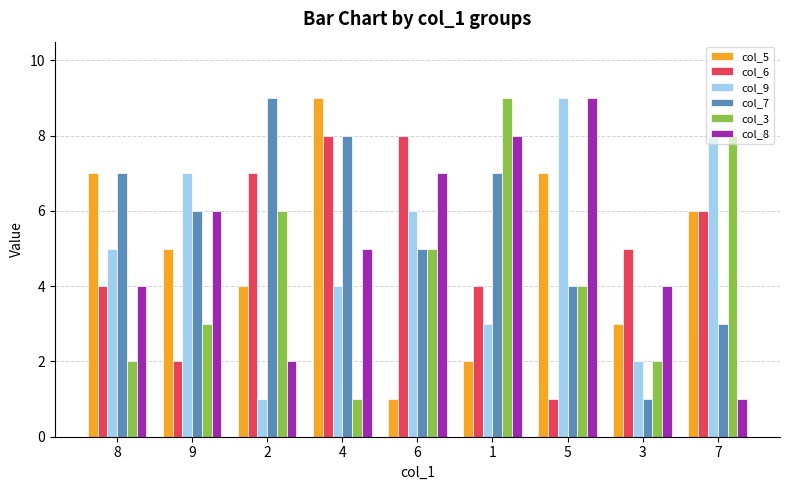

Reading right to left, what are all the values shown in this chart?

col_5: 6	3	7	2	1	9	4	5	7
col_6: 6	5	1	4	8	8	7	2	4
col_9: 8	2	9	3	6	4	1	7	5
col_7: 3	1	4	7	5	8	9	6	7
col_3: 8	2	4	9	5	1	6	3	2
col_8: 1	4	9	8	7	5	2	6	4